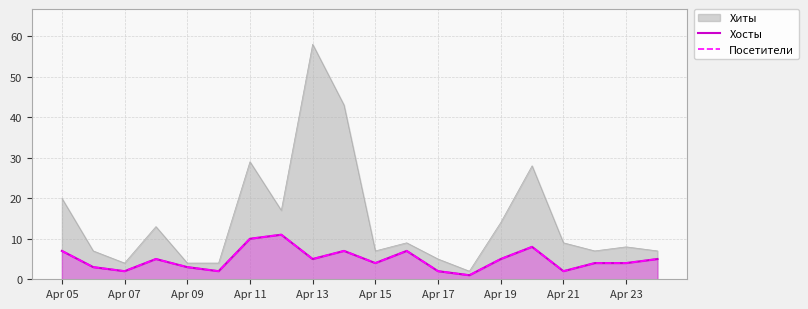

True or false: Посетители and Хосты cross at least once.

False